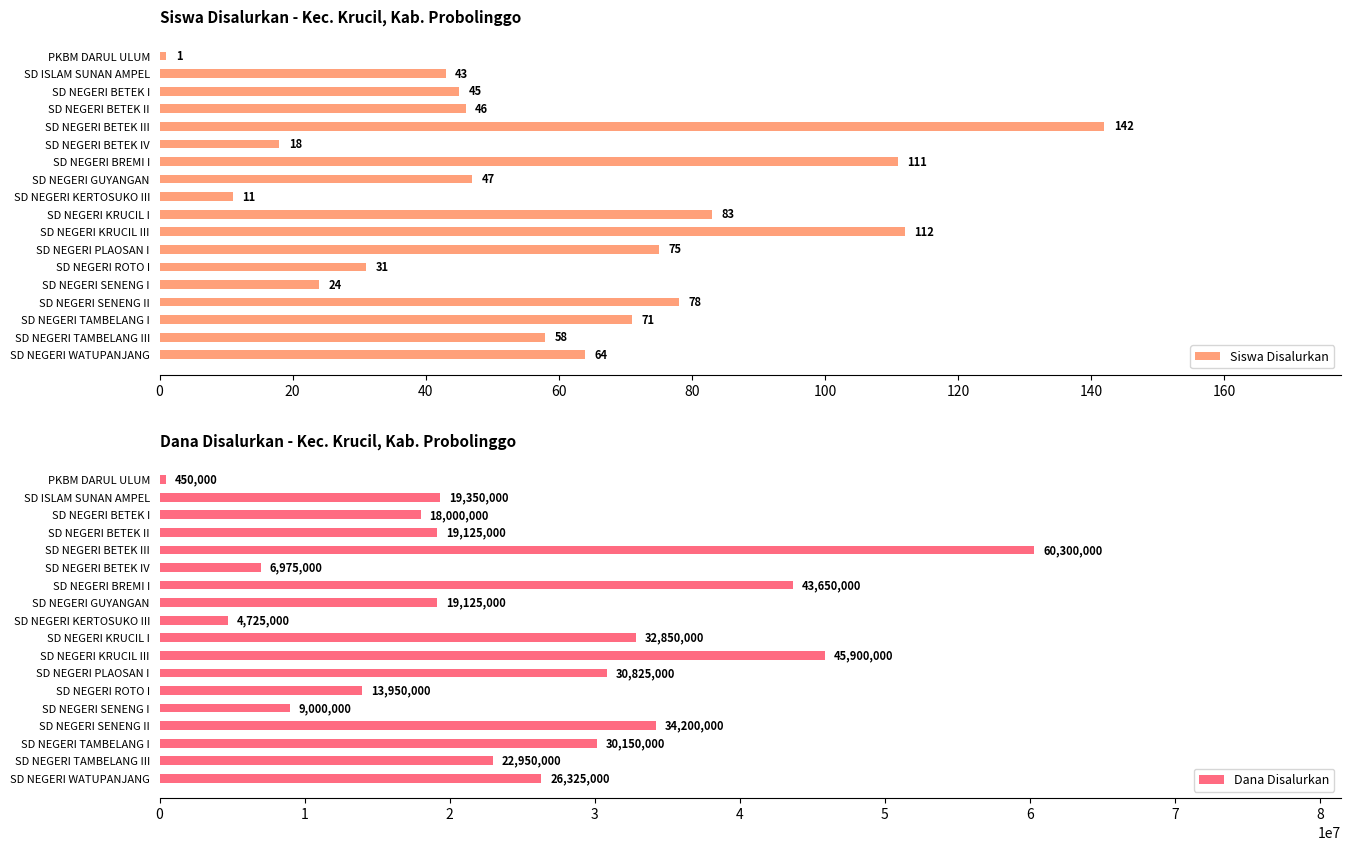

Where is Siswa Disalurkan nearest to the value 71?

SD NEGERI TAMBELANG I